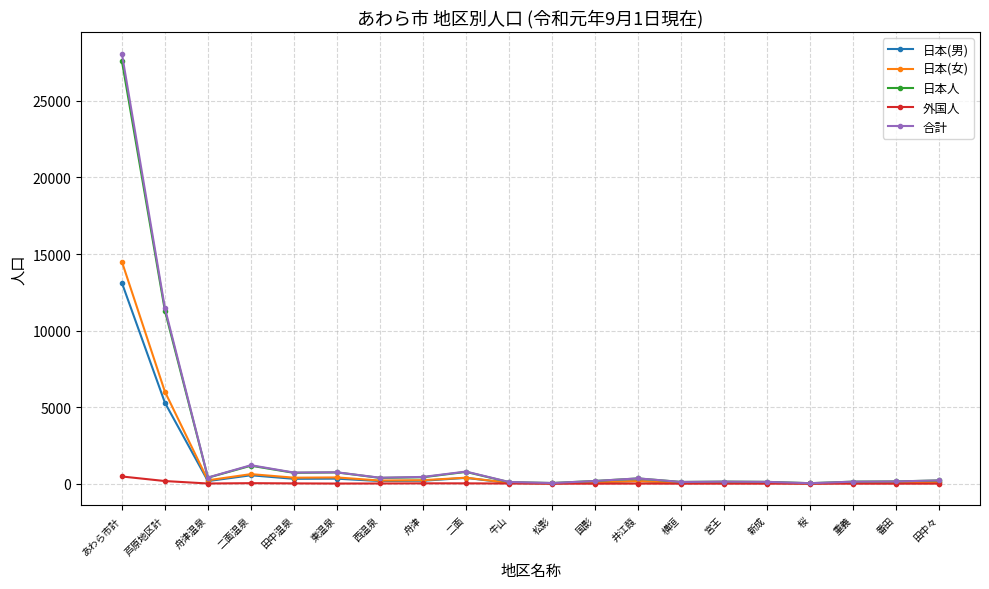

Which label corresponds to the largest value in the chart?

あわら市計